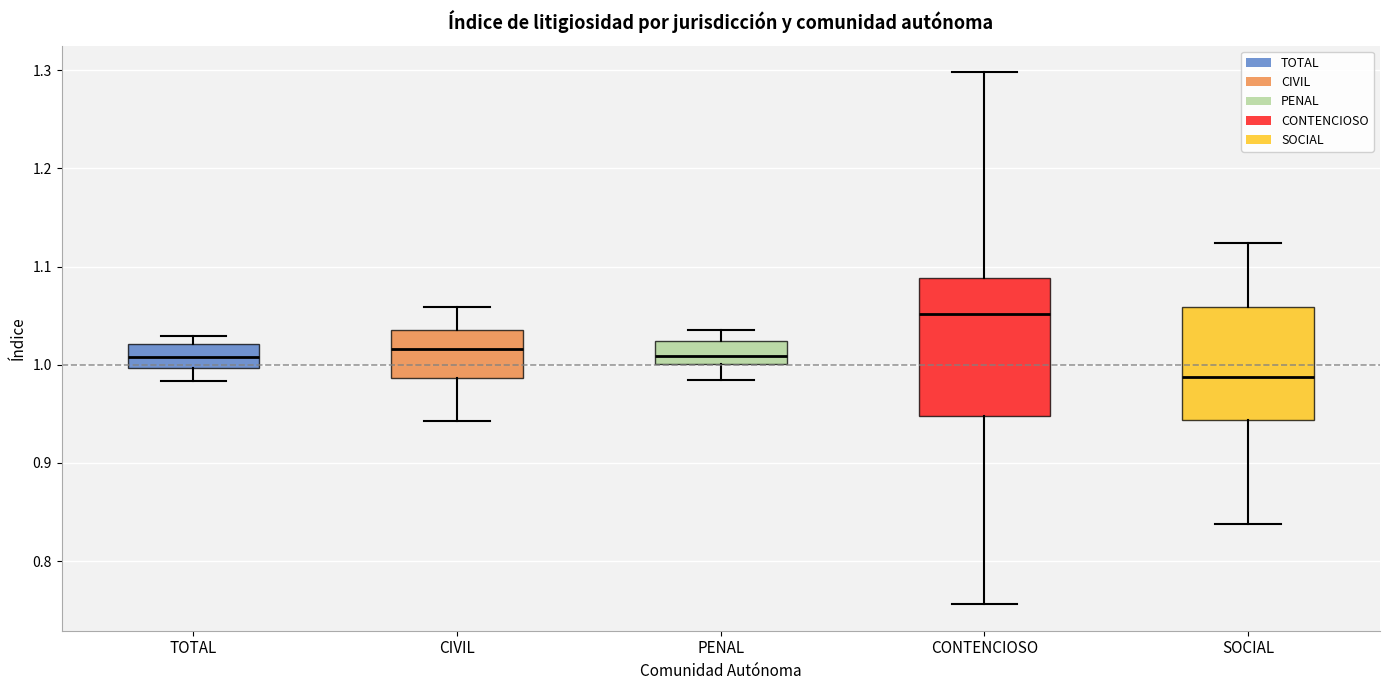

Reading left to right, transcribe this box plot: for each box, give where its median line is, the range the box spans, and where its two whiskers end, as read against the y-axis. The values are not printed on the chart, so give them approximately, as read against the axis.

TOTAL: median 1.01, box 1.00 to 1.02, whiskers 0.98 to 1.03
CIVIL: median 1.02, box 0.99 to 1.03, whiskers 0.94 to 1.06
PENAL: median 1.01, box 1.00 to 1.02, whiskers 0.98 to 1.04
CONTENCIOSO: median 1.05, box 0.95 to 1.09, whiskers 0.76 to 1.30
SOCIAL: median 0.99, box 0.94 to 1.06, whiskers 0.84 to 1.12